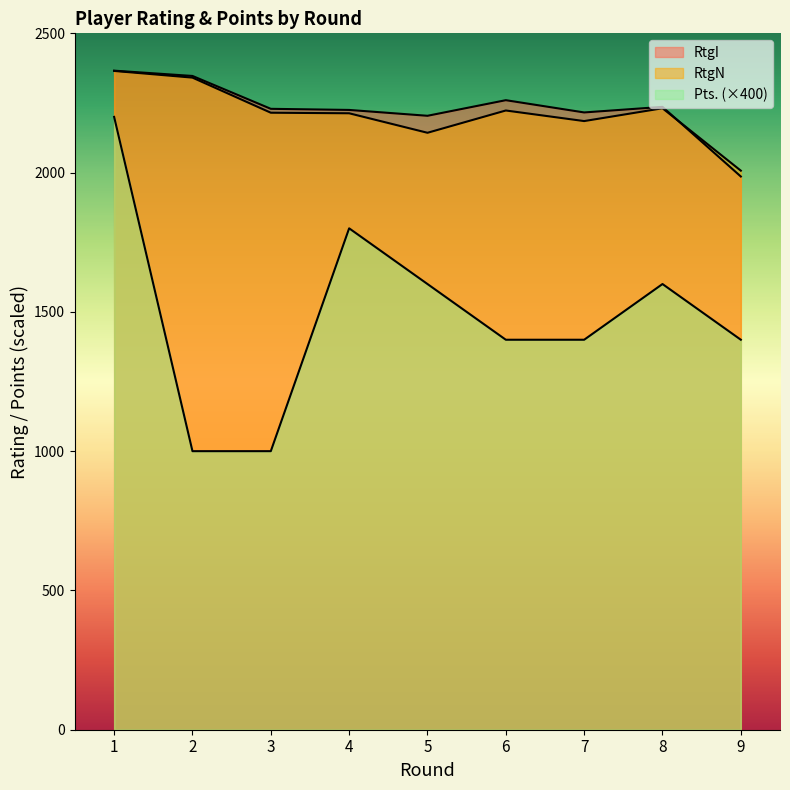

What is the sum of all Pts. values?

13400